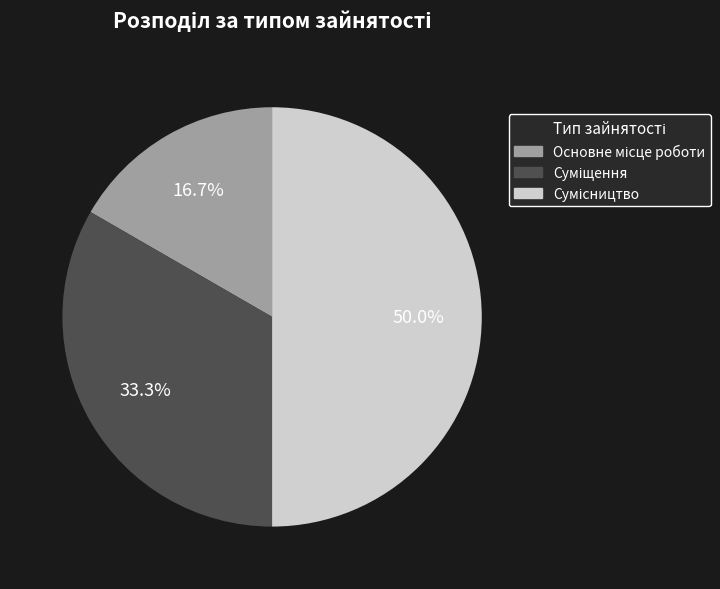

How many slices are in this pie chart?

3